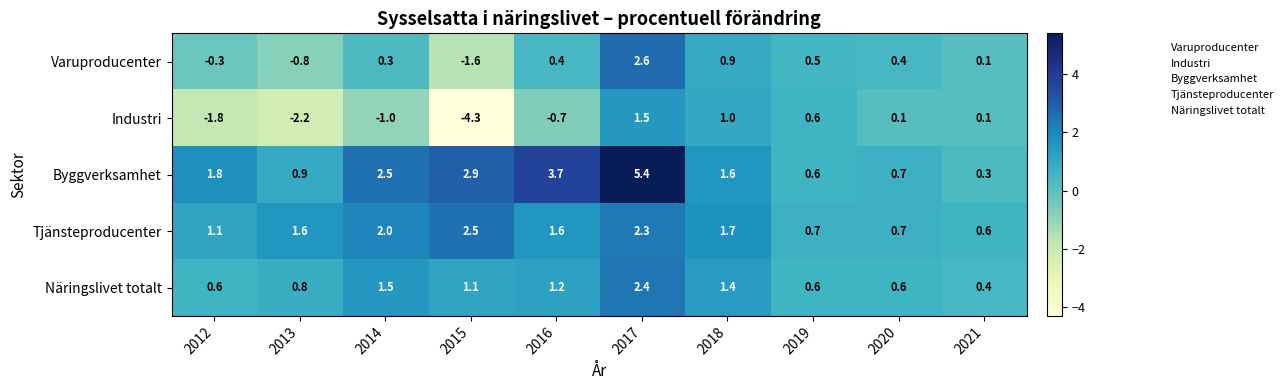

What is the sum of all Näringslivet totalt values?

10.6